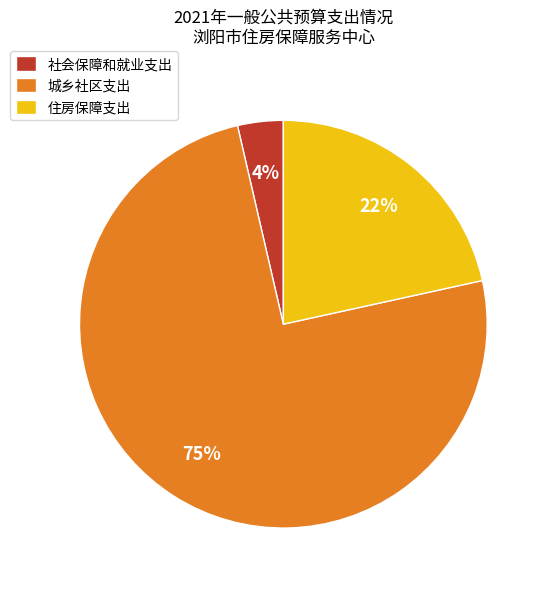

To the nearest percent, what percentage of the pie is 社会保障和就业支出?

4%